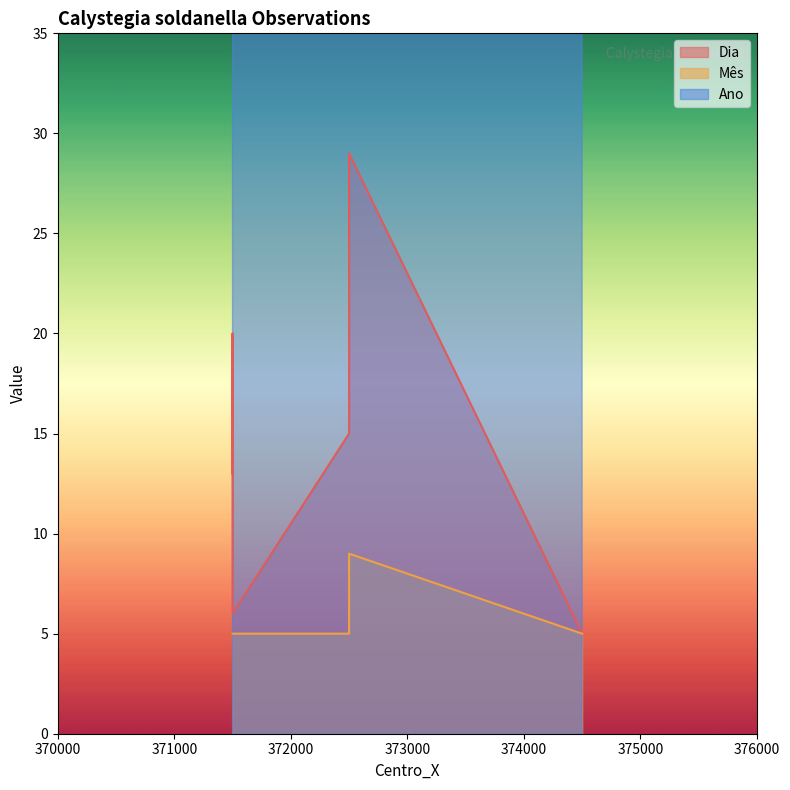

Which category has the highest value in the Dia series?

372500